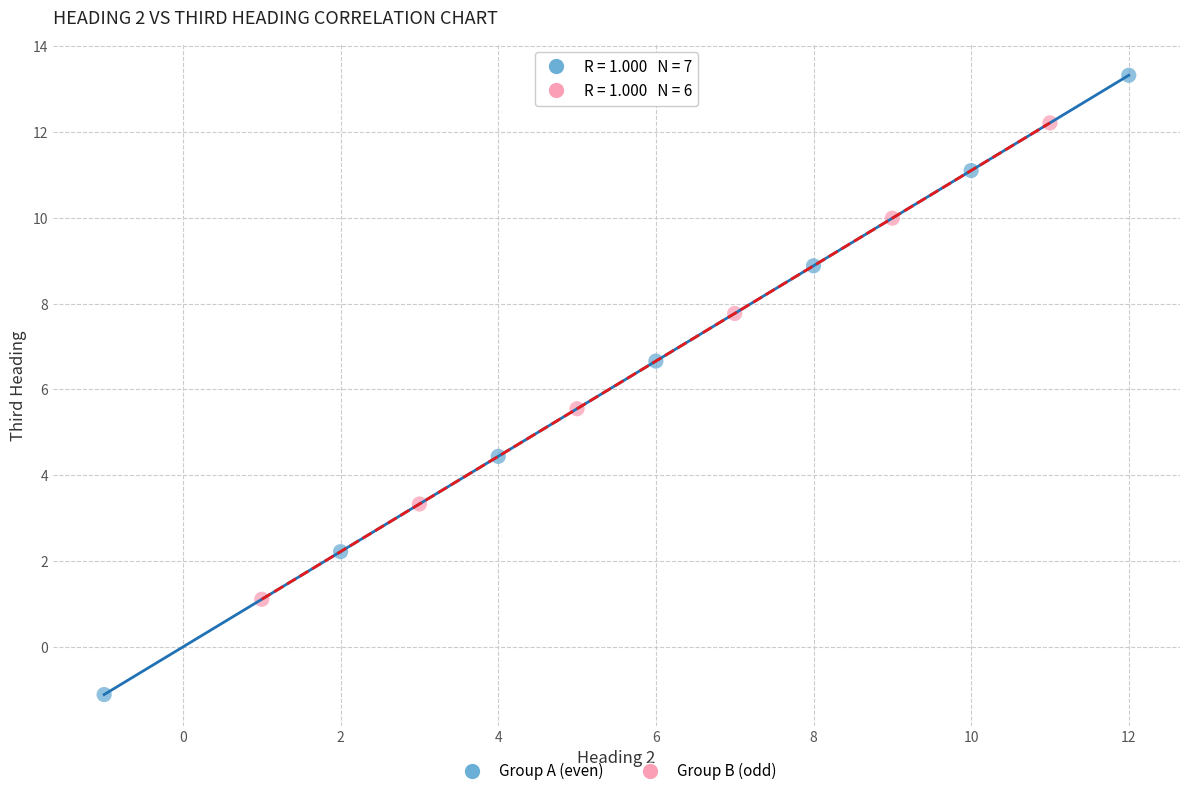

Which series contains the lowest Y value?

Group A (even)